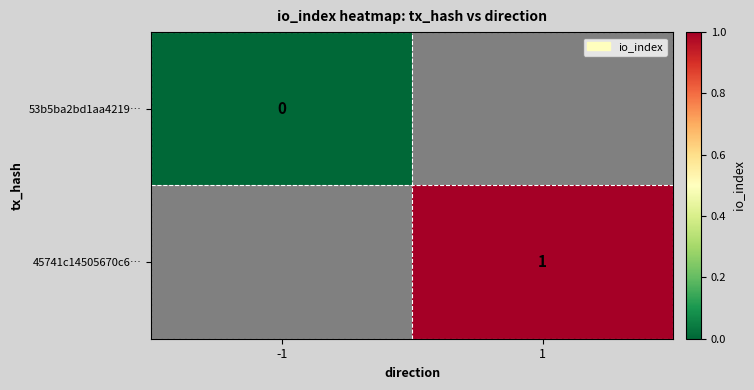

The value of 45741c14505670c6… at 1 is 1. True or false?

True